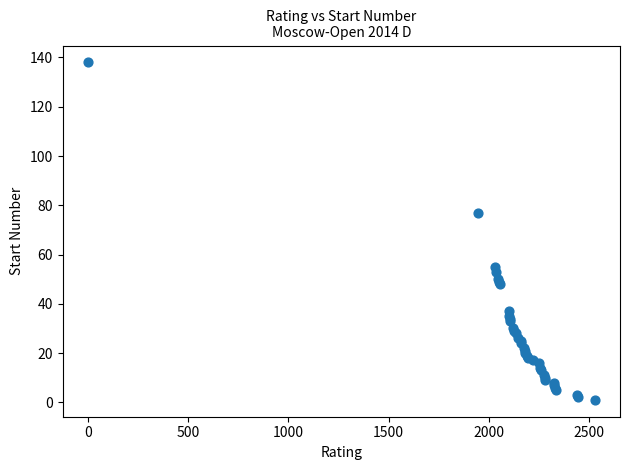

What Y value in the scatter plot is closest to 69?

77